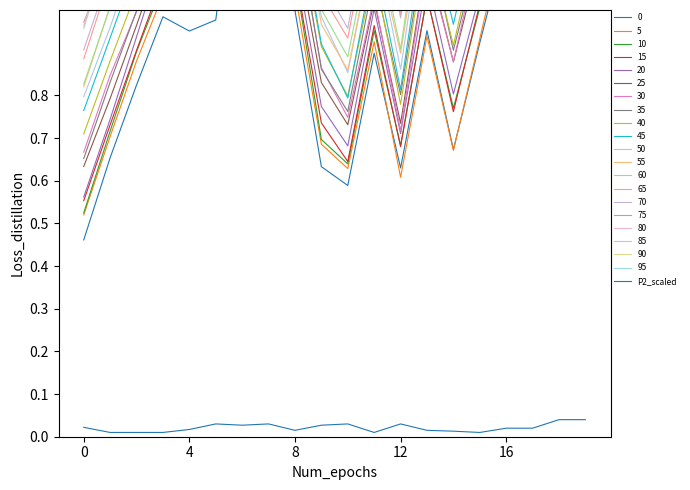

What is the sum of the values at 6 and 10?

0.1